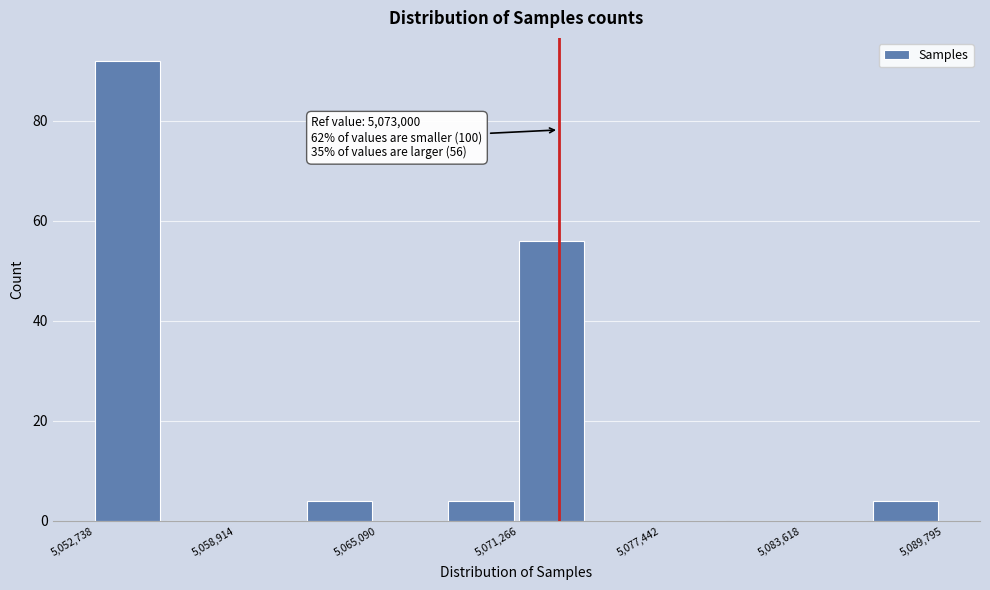

Around what value on the x-axis is the tallest bar? Give the approximate position of its centre, as read against the axis.

5054000